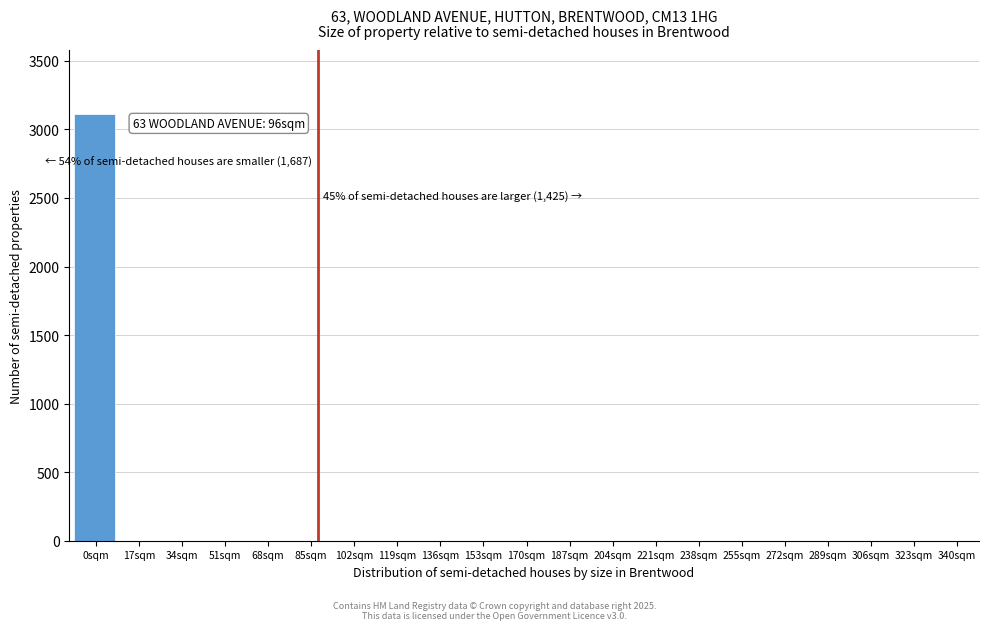

Reading right to left, extract all data points from this chart.

340sqm=0	323sqm=0	306sqm=0	289sqm=0	272sqm=0	255sqm=0	238sqm=0	221sqm=0	204sqm=0	187sqm=0	170sqm=0	153sqm=0	136sqm=0	119sqm=0	102sqm=0	85sqm=0	68sqm=0	51sqm=0	34sqm=0	17sqm=0	0sqm=3112